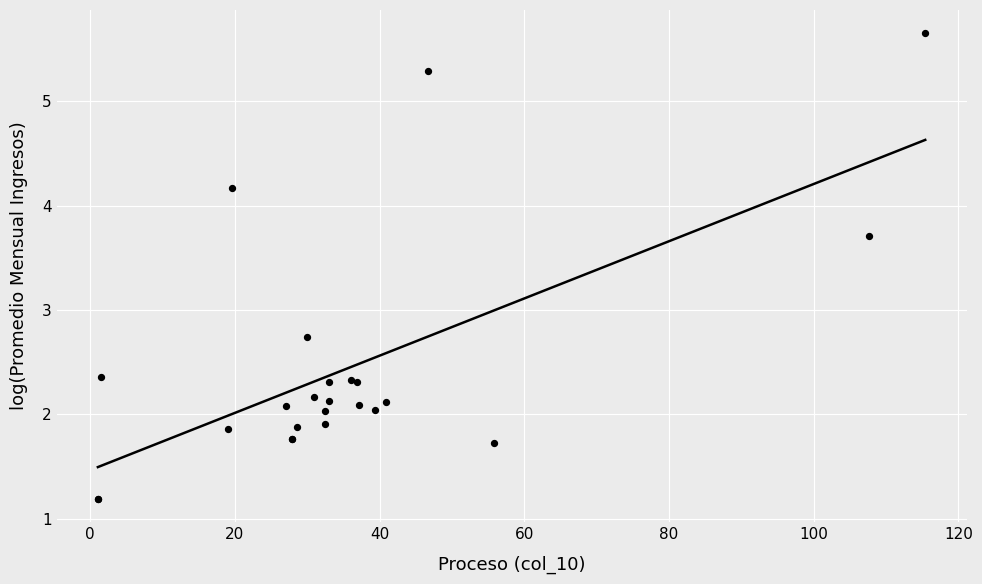

What Y value in the scatter plot is closest to 3?

2.7